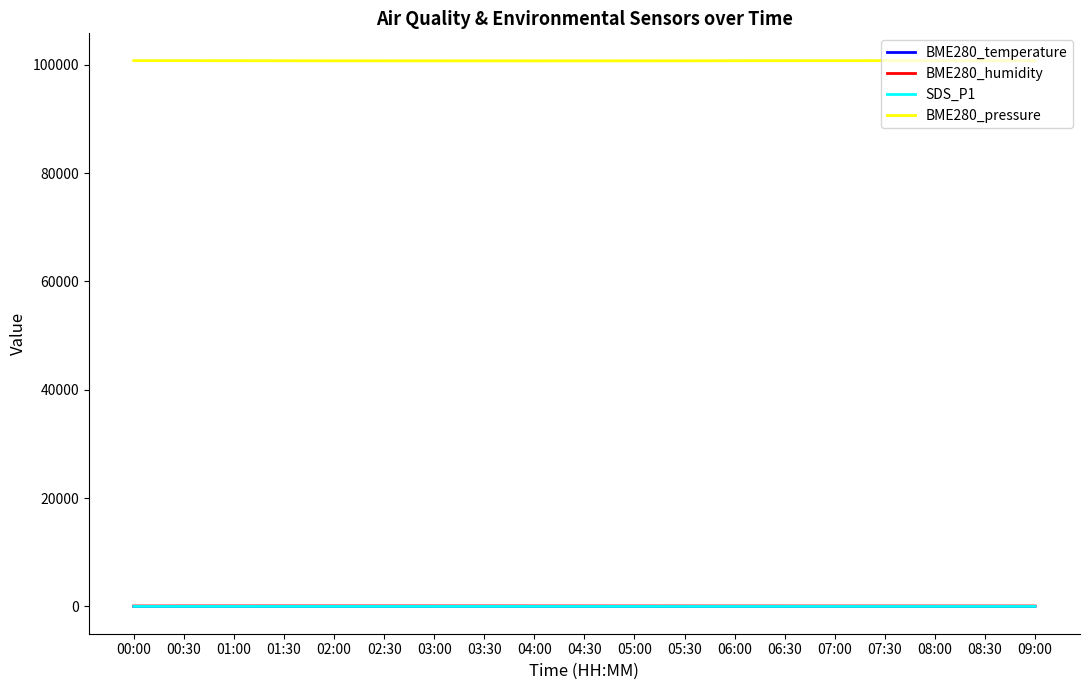

What are all the series names shown in the legend?

BME280_temperature, BME280_humidity, SDS_P1, BME280_pressure